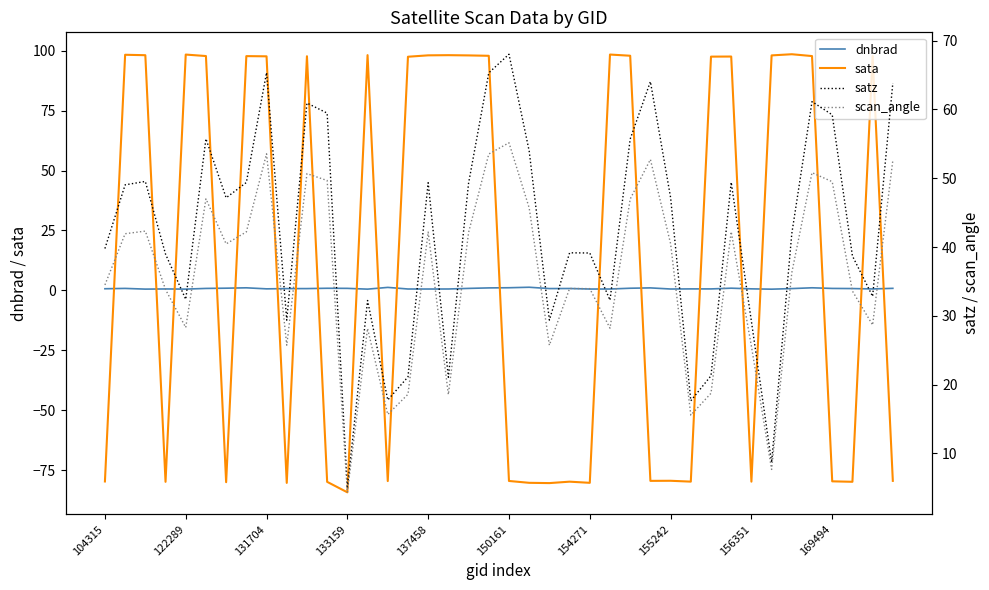

Which series has the largest total across all categories?

satz